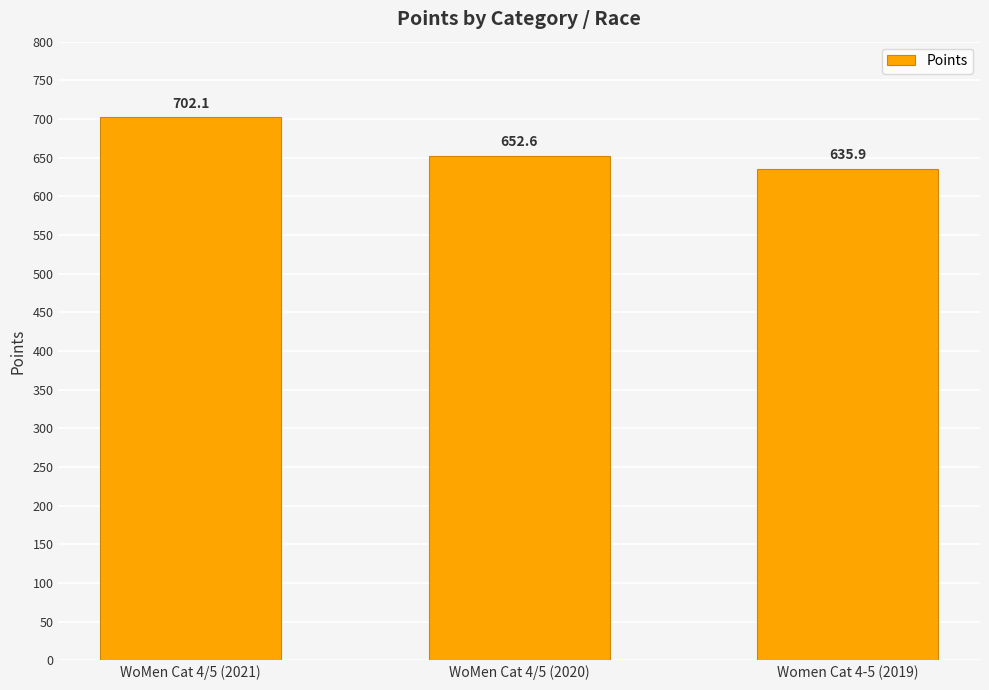

True or false: the data shows 1121.2 at WoMen Cat 4/5 (2020).

False